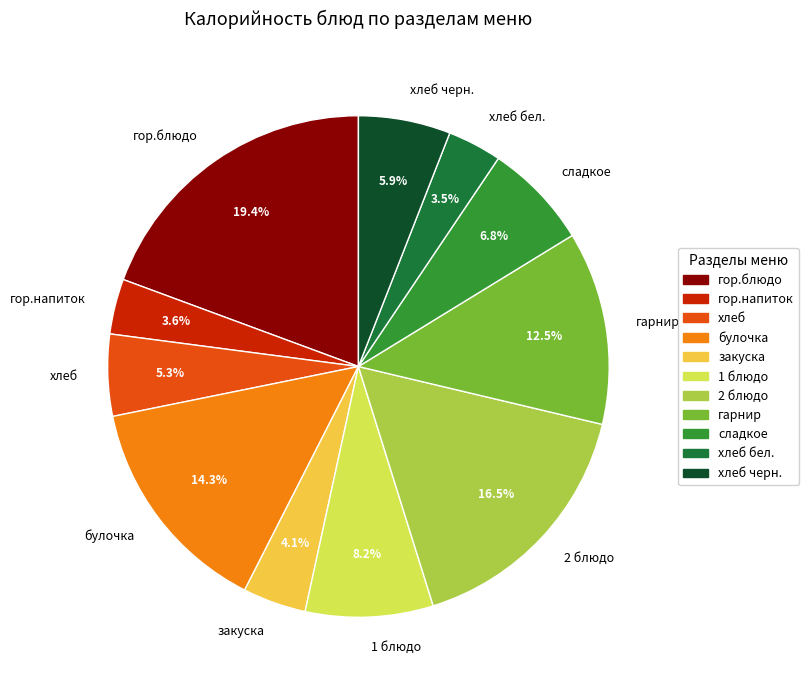

Is the sum of закуска and хлеб бел. greater than half?

No